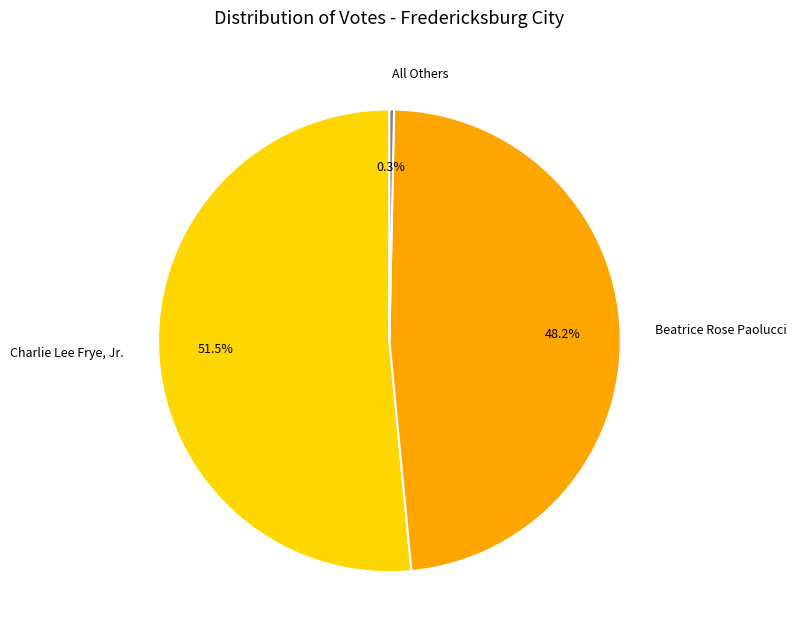

Approximately how many times larger is the value at Beatrice Rose Paolucci compared to Charlie Lee Frye, Jr.?

0.9